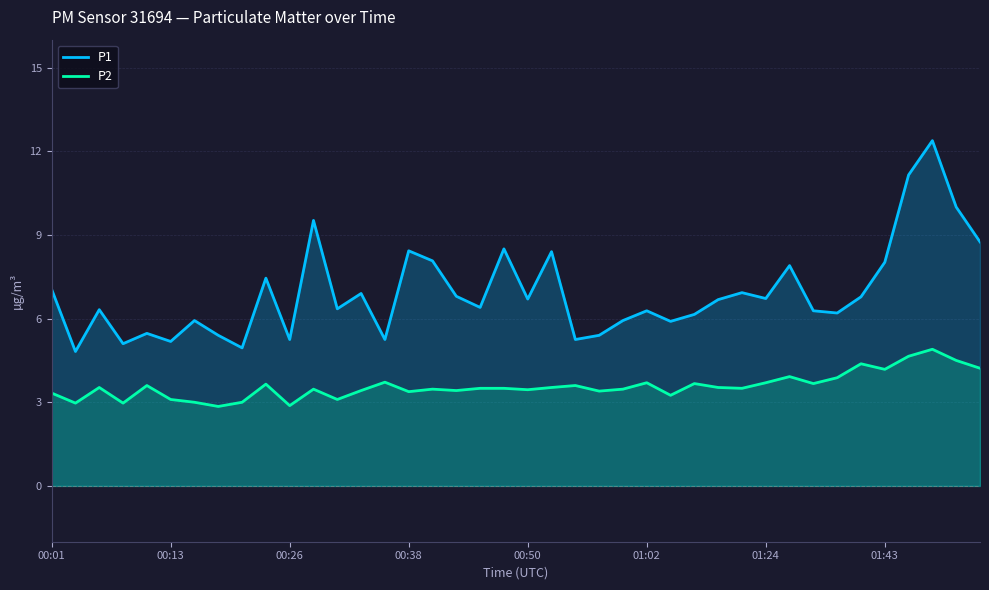

The P2 series shows 3.6 at 9. True or false?

True